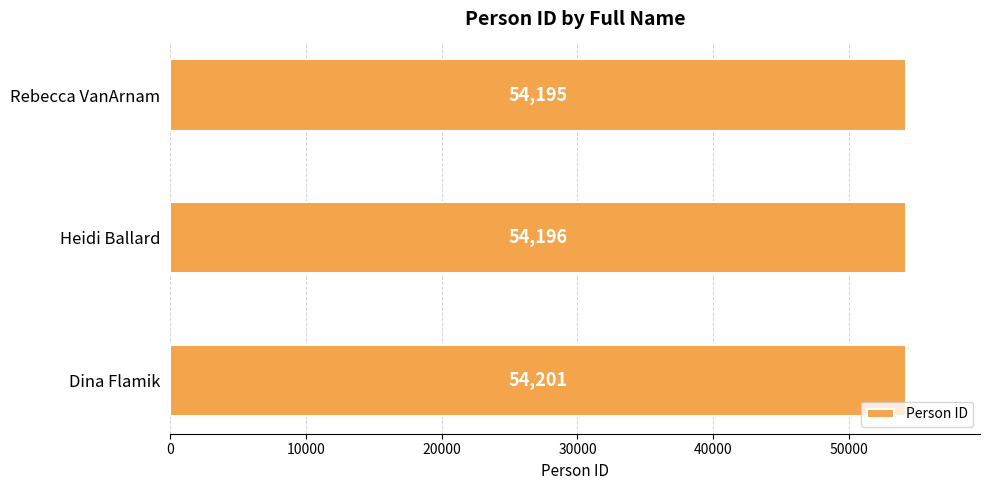

What is the change in value from Dina Flamik to Rebecca VanArnam?

-6